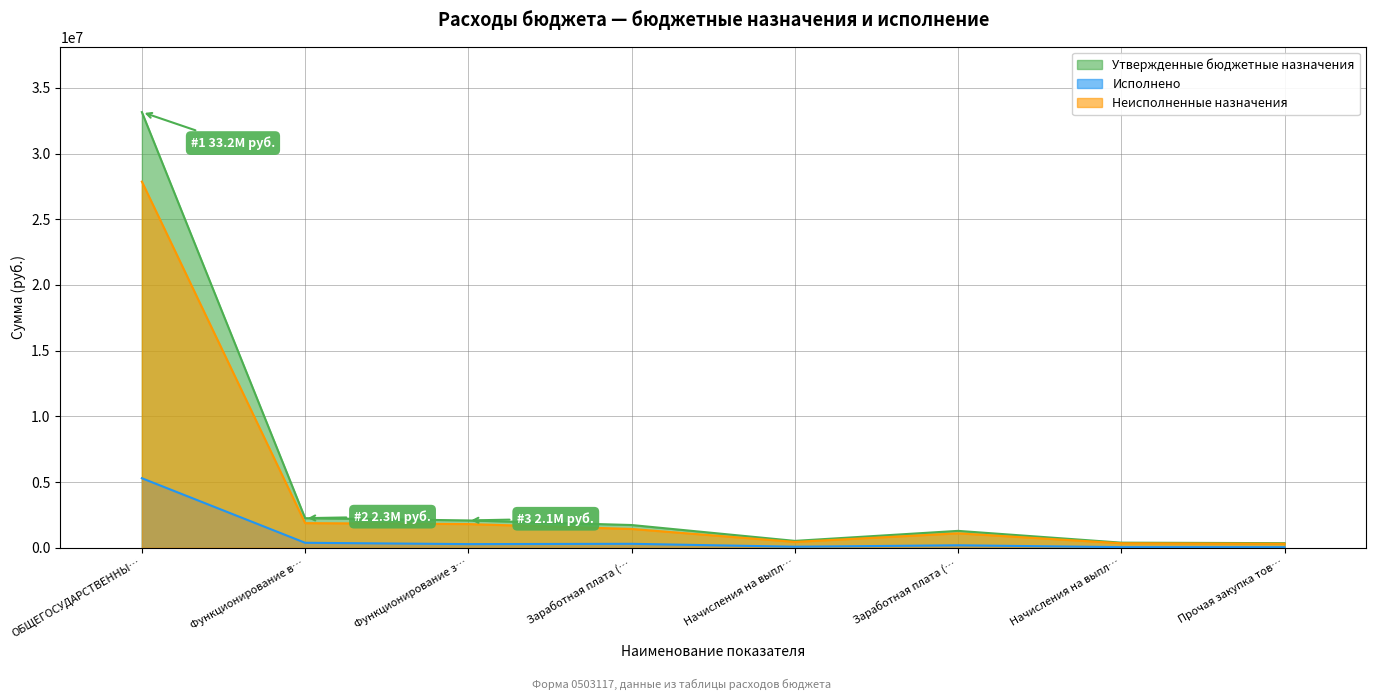

Is the value of Исполнено at ОБЩЕГОСУДАРСТВЕННЫ… greater than the value of Неисполненные назначения at Заработная плата (…?

Yes